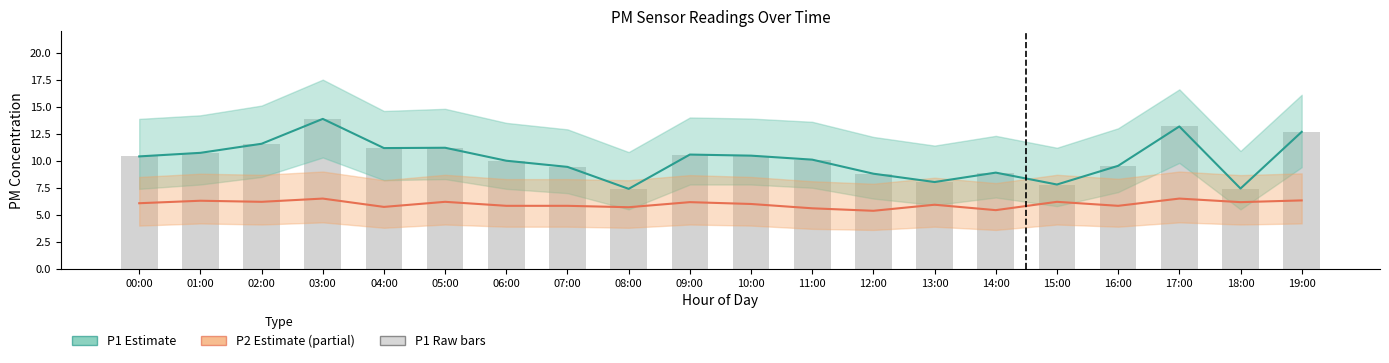

Reading right to left, list all the values displayed in this chart.

P1 (Estimate): 19:00=12.7	18:00=7.4	17:00=13.2	16:00=9.5	15:00=7.8	14:00=8.9	13:00=8.0	12:00=8.8	11:00=10.1	10:00=10.5	09:00=10.6	08:00=7.4	07:00=9.4	06:00=10.0	05:00=11.2	04:00=11.2	03:00=13.9	02:00=11.6	01:00=10.7	00:00=10.4
P2 (Estimate partial): 19:00=6.3	18:00=6.2	17:00=6.5	16:00=5.8	15:00=6.2	14:00=5.4	13:00=5.9	12:00=5.4	11:00=5.6	10:00=6.0	09:00=6.2	08:00=5.7	07:00=5.8	06:00=5.8	05:00=6.2	04:00=5.7	03:00=6.5	02:00=6.2	01:00=6.3	00:00=6.1
P1 raw: 19:00=12.7	18:00=7.4	17:00=13.2	16:00=9.5	15:00=7.8	14:00=8.9	13:00=8.0	12:00=8.8	11:00=10.1	10:00=10.5	09:00=10.6	08:00=7.4	07:00=9.4	06:00=10.0	05:00=11.2	04:00=11.2	03:00=13.9	02:00=11.6	01:00=10.7	00:00=10.4